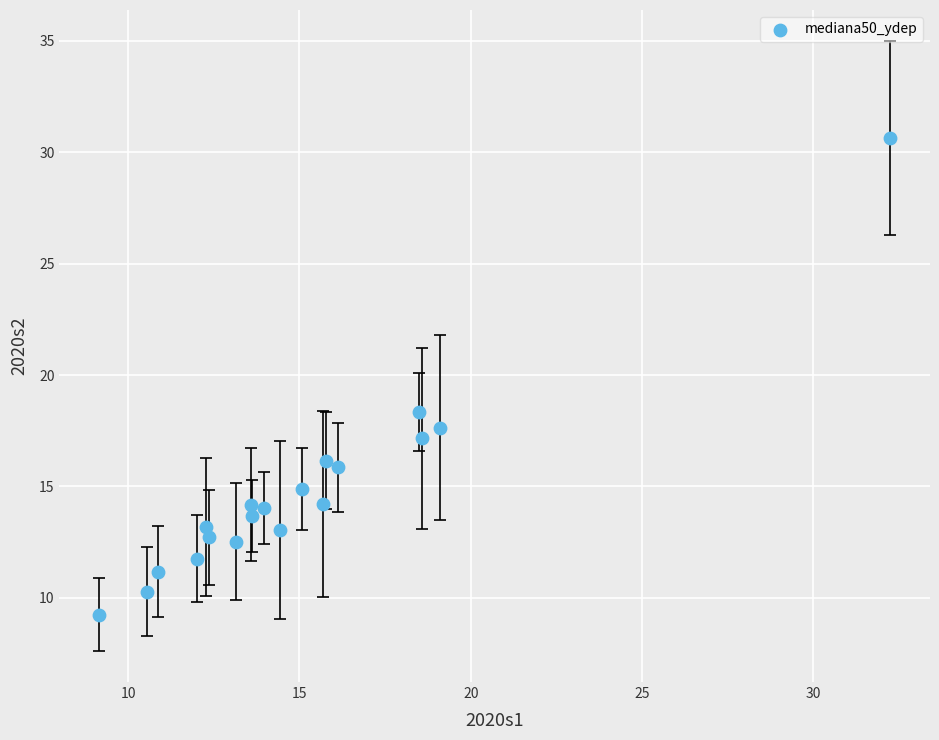

What Y value in the scatter plot is closest to 19?

18.4